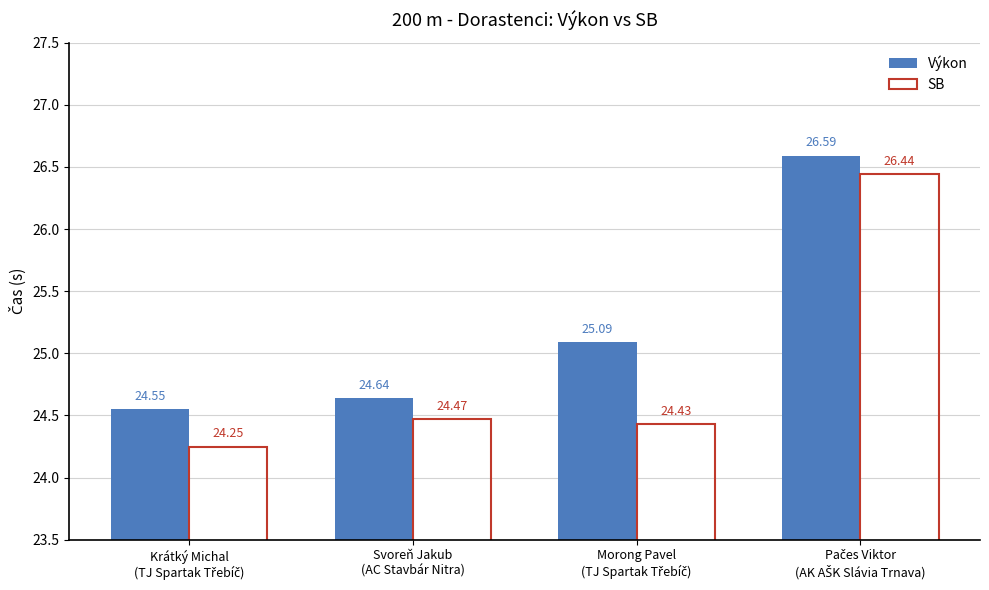

Which series has the largest range (max minus min)?

SB